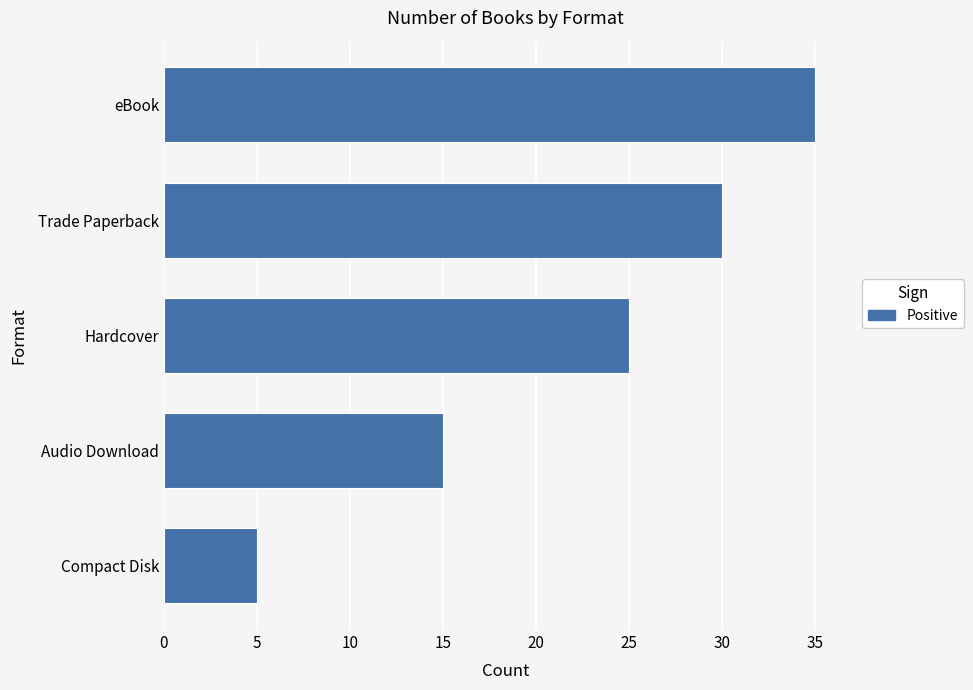

List the labels in order of value, smallest first.

Compact Disk, Audio Download, Hardcover, Trade Paperback, eBook